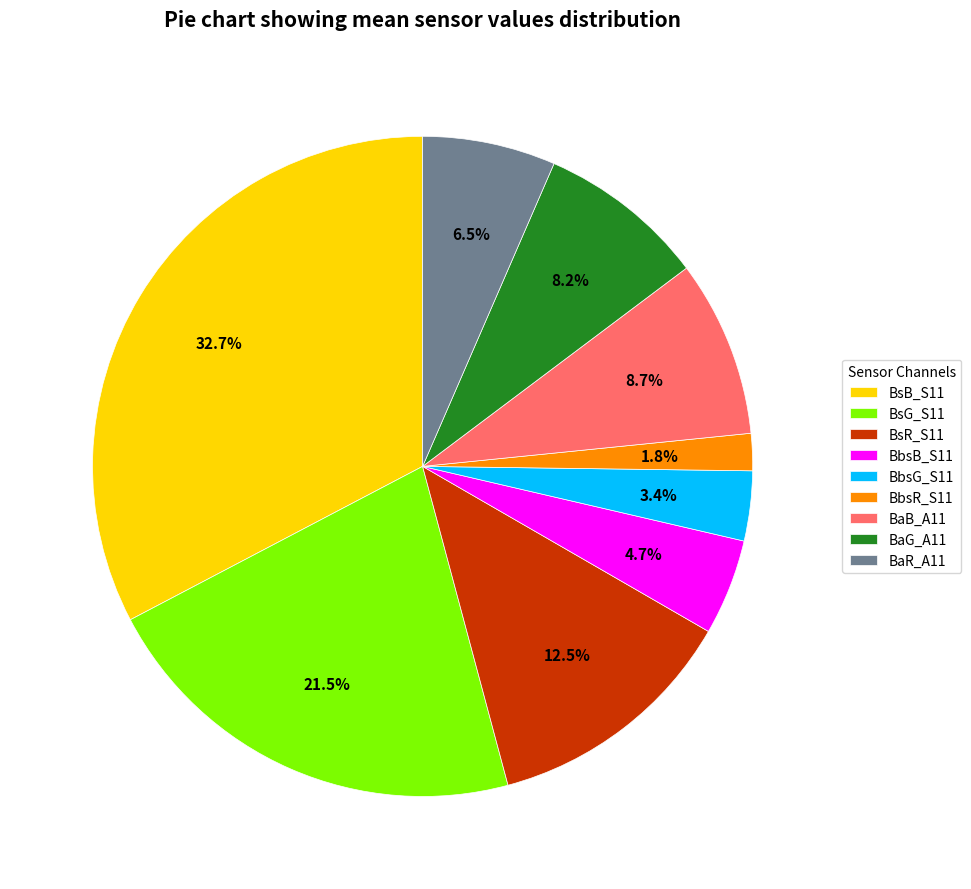

What is the largest slice in the pie chart?

BsB_S11